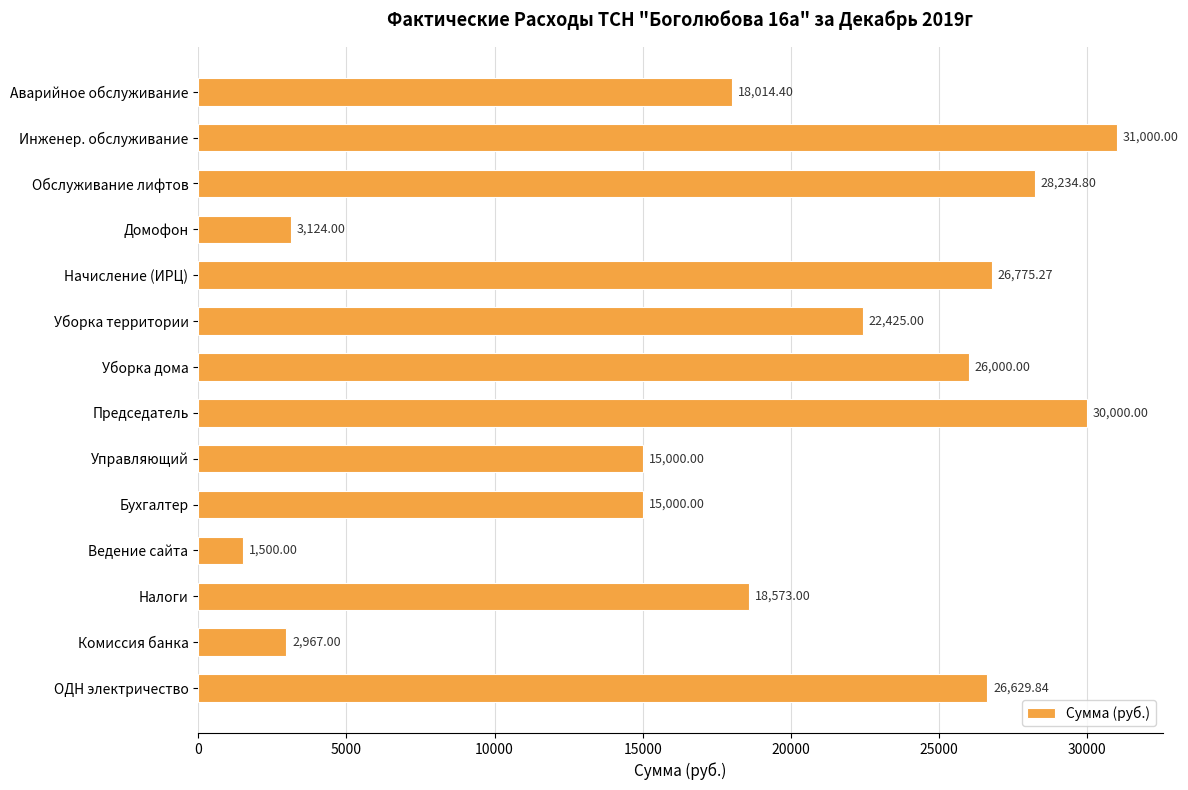

How many bars are there in total?

14